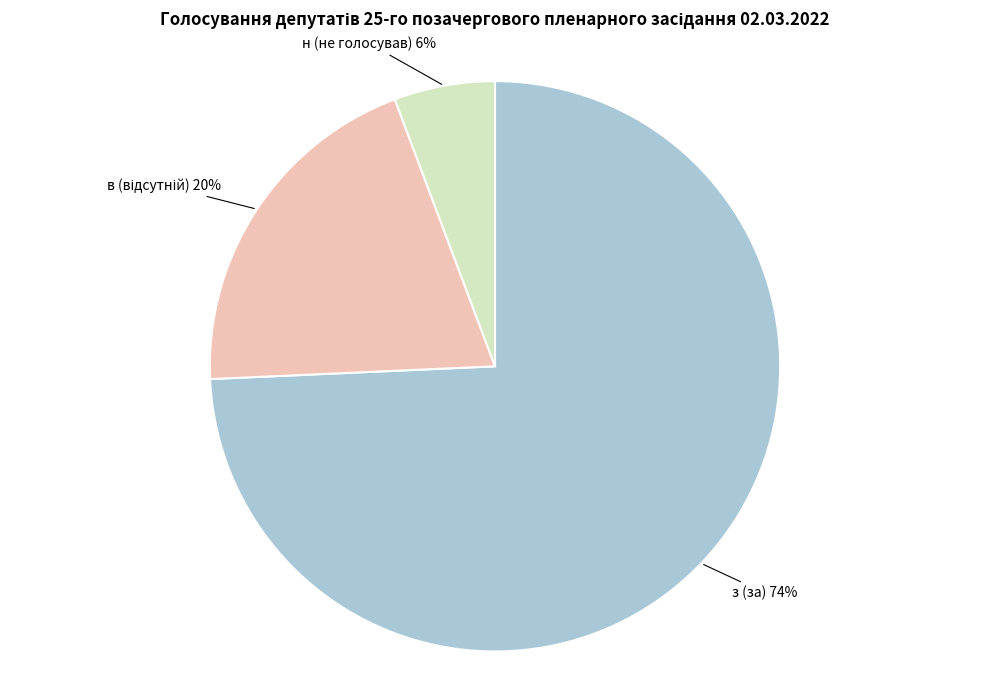

Is there a majority slice in this chart?

Yes